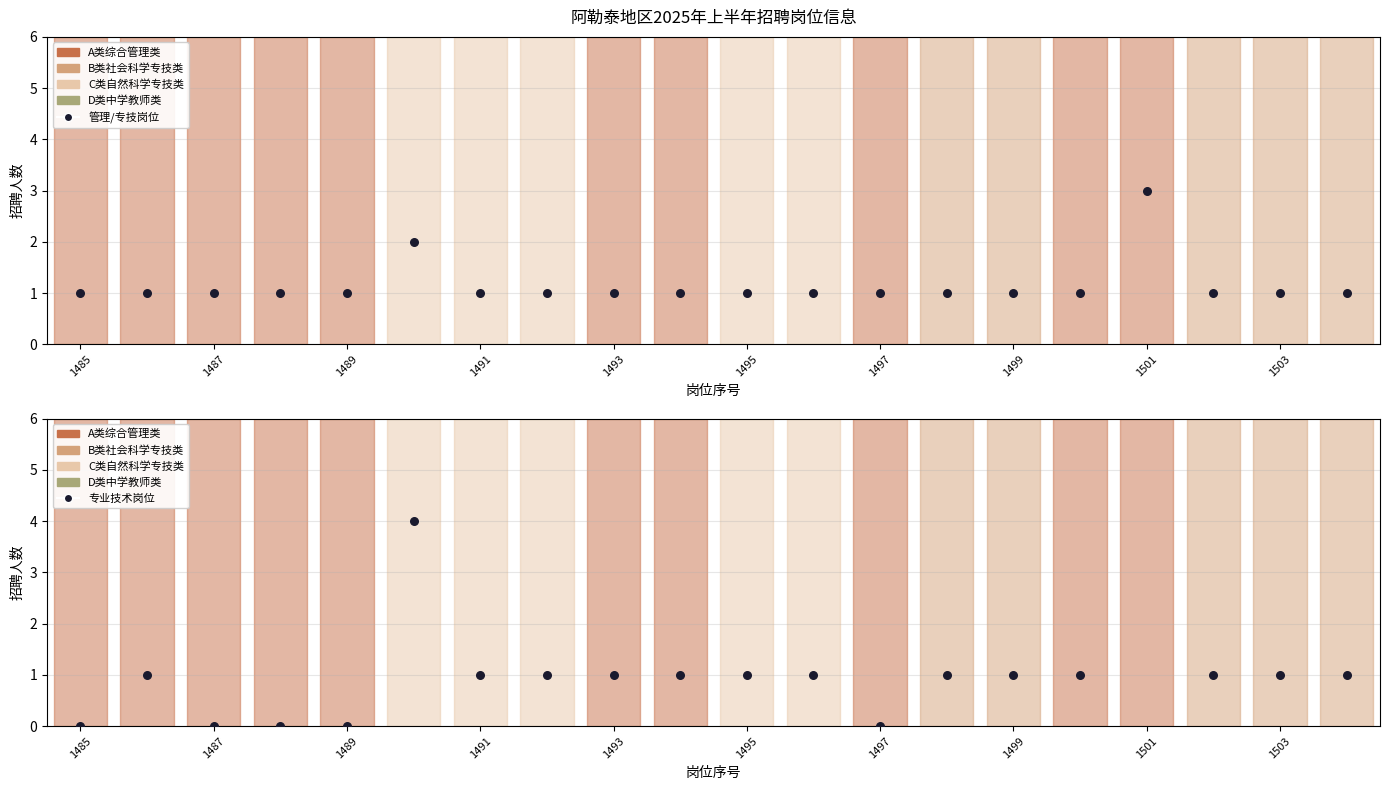

What is the total value across all series at 1501?

12